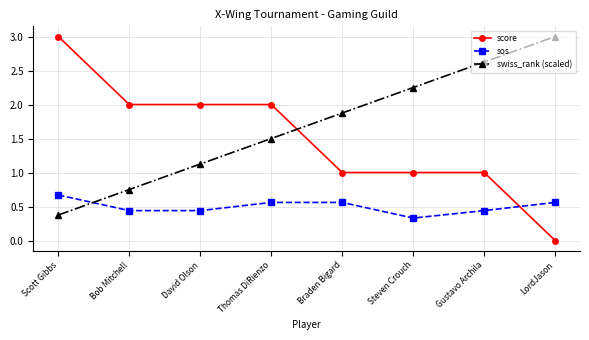

What is the maximum value shown in the chart?

3.0